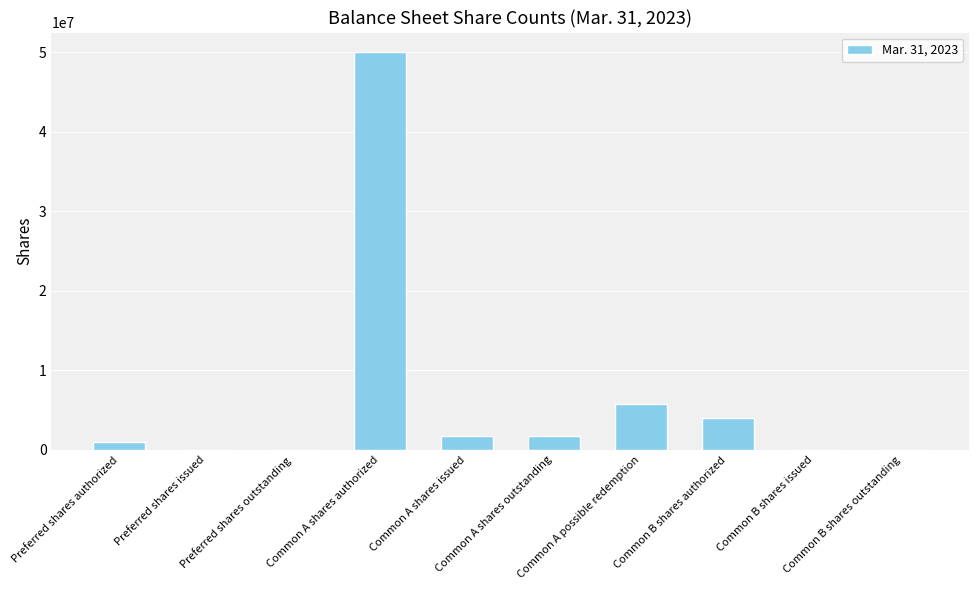

Count the number of categories in the chart.

10